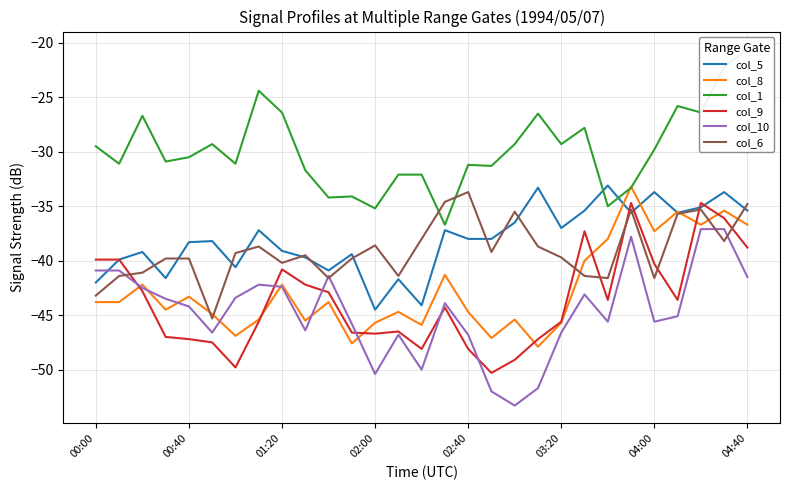

At which category is the sum across all series the highest?

27